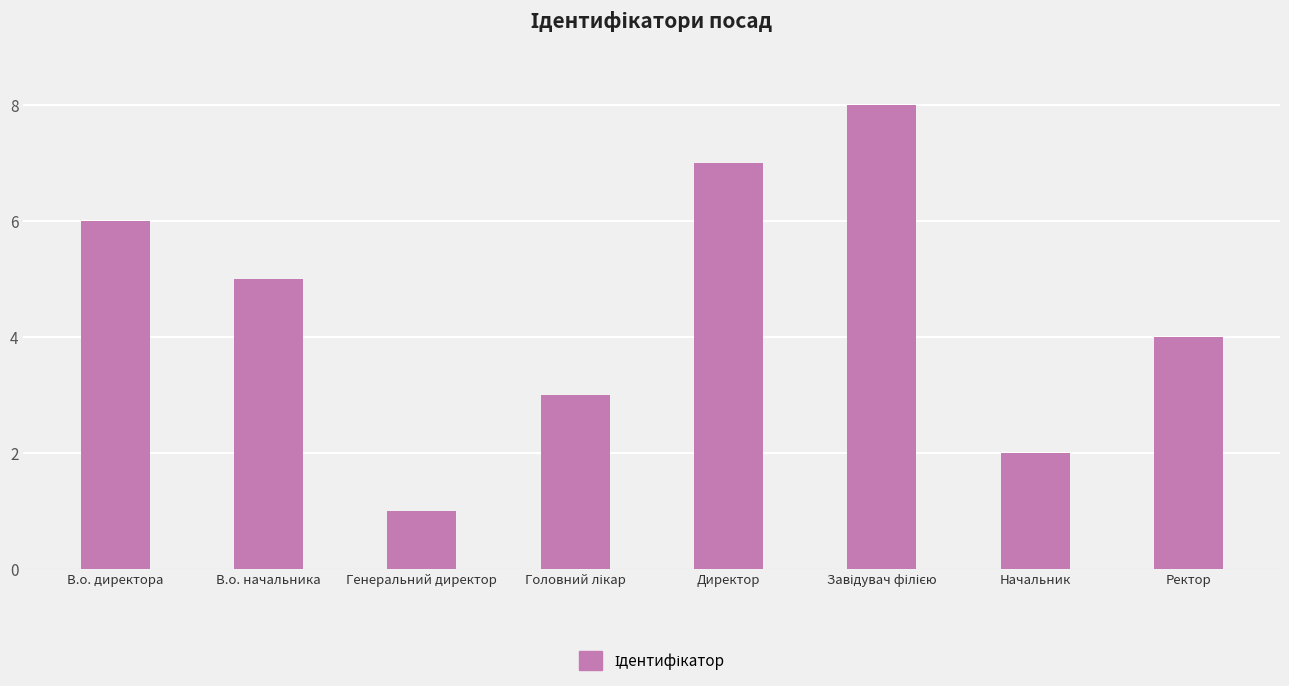

Count the values in the range 3 to 7.

5